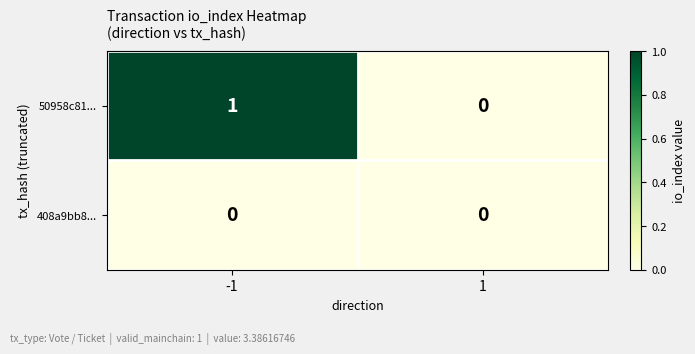

Which series has the widest spread of values?

50958c81...